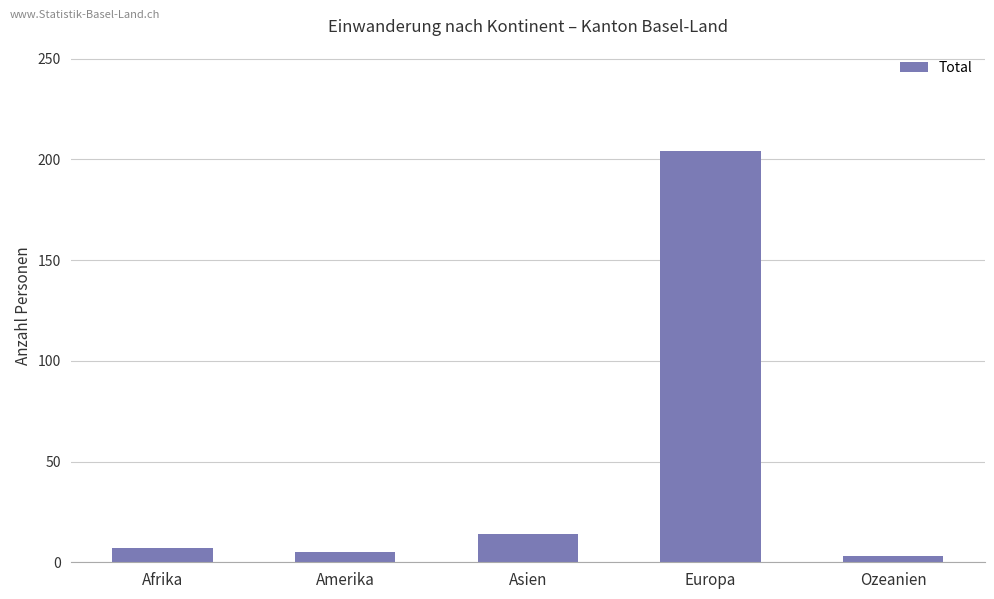

What is the approximate value at Asien, to the nearest 5?

15